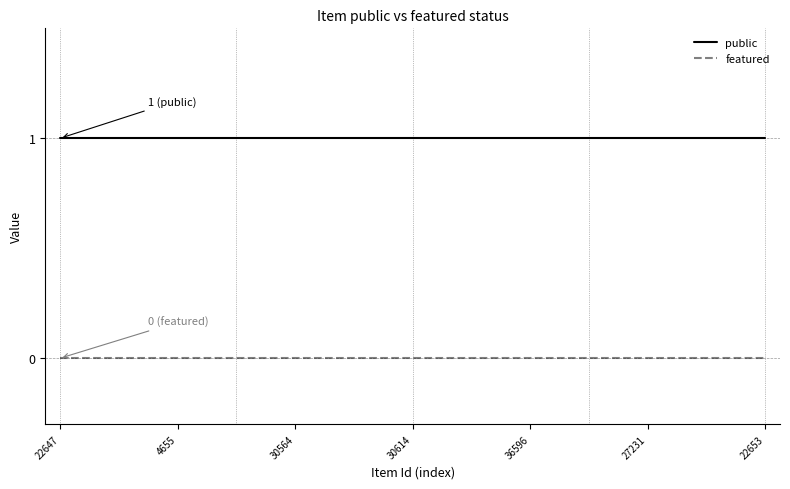

True or false: public and featured intersect in this chart.

False